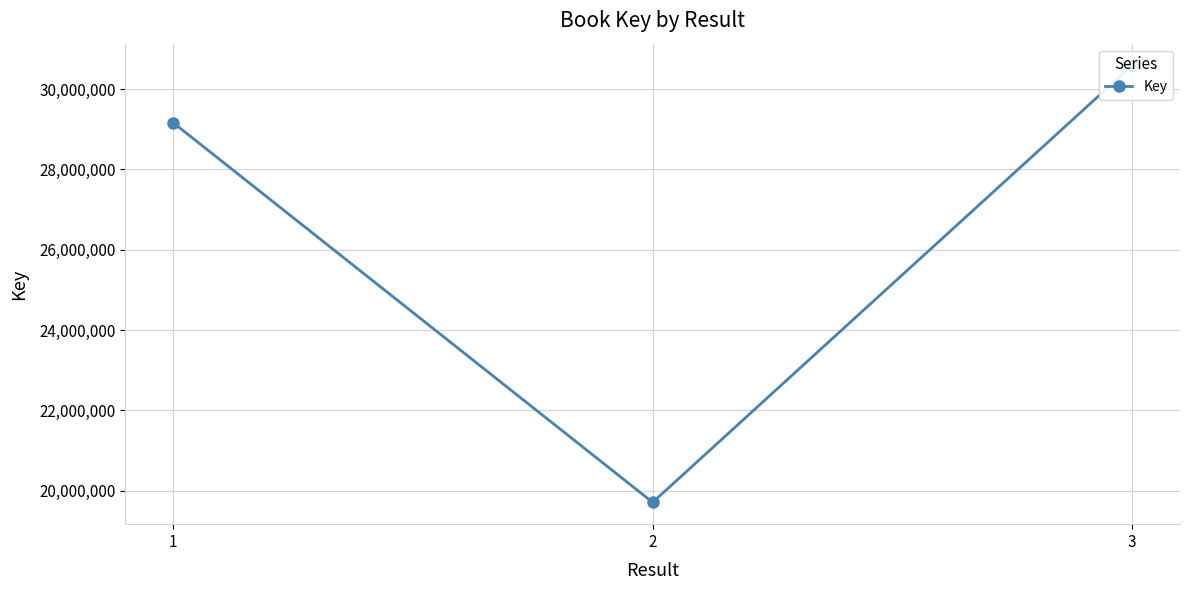

Where is the data nearest to the value 25150206?

1